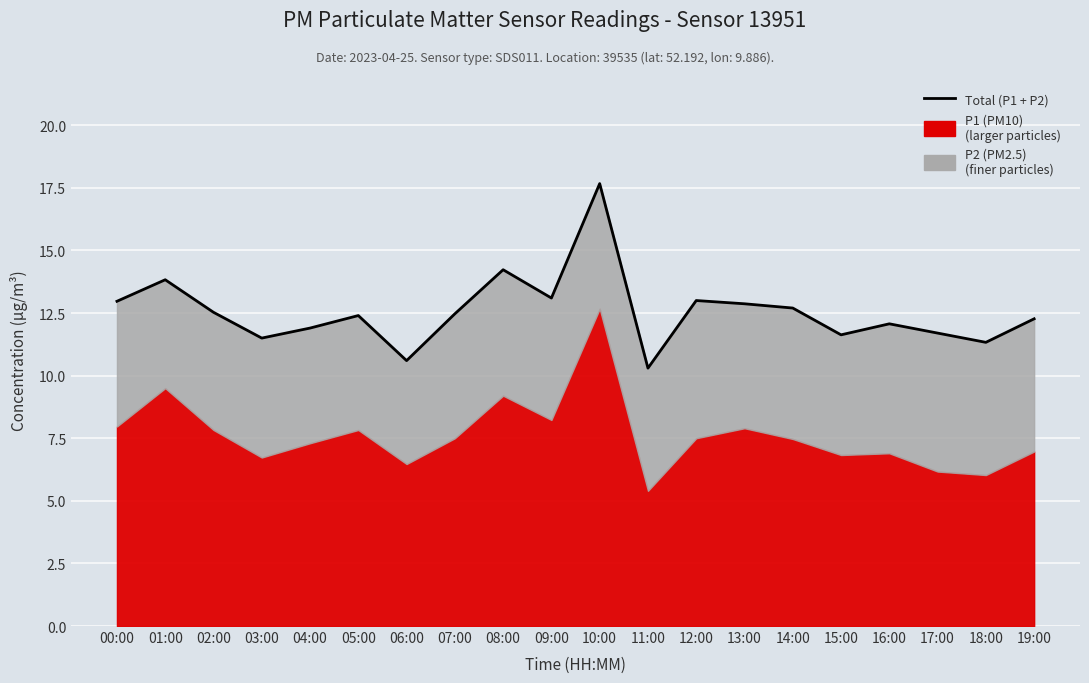

How many interior local valleys (lower than both neighbors) does the data have?

6